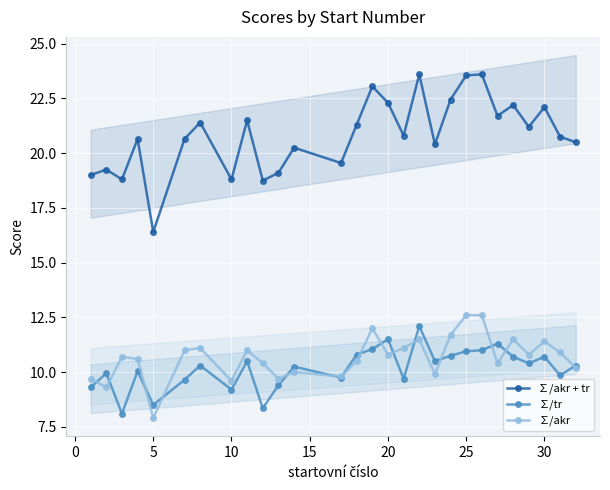

How many lines are shown in the chart?

3